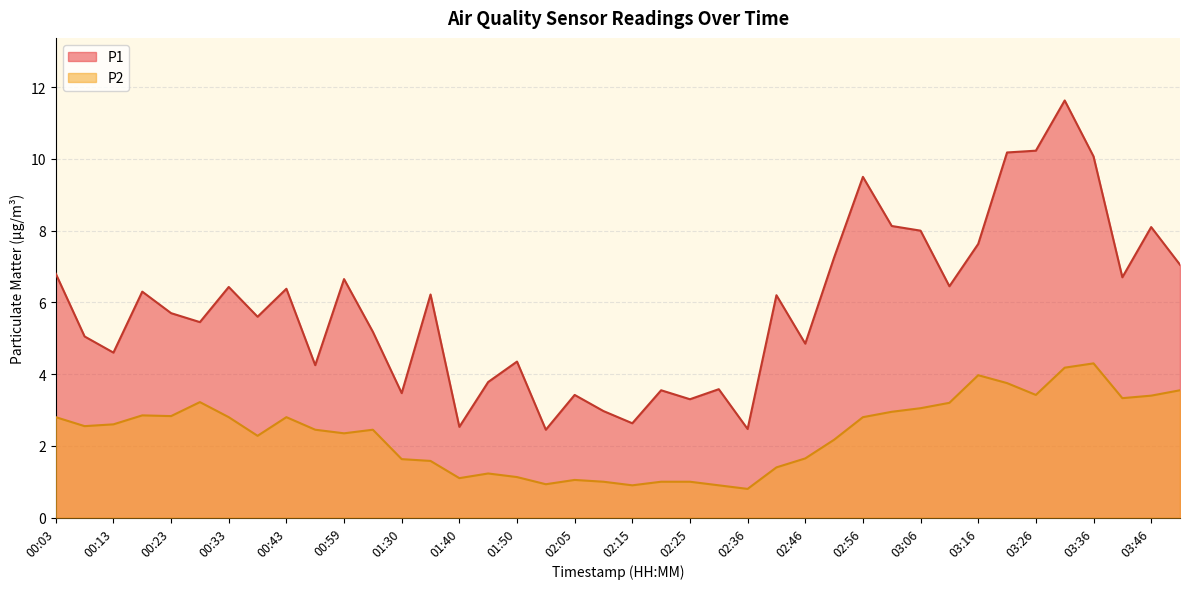

Is it true that P1 equals 3.0 at 00:13?

False